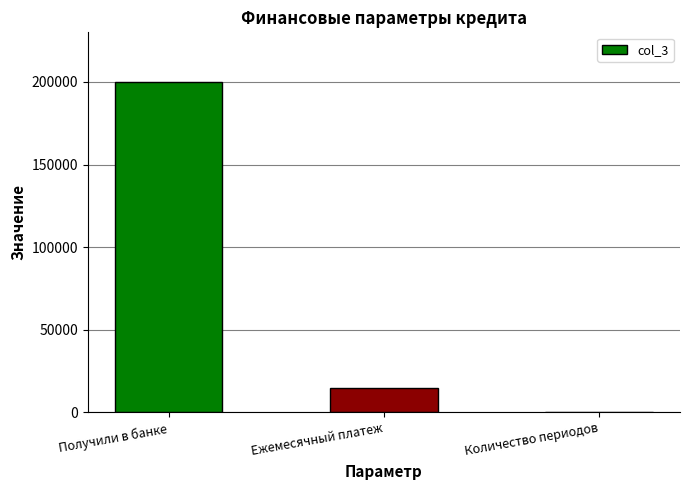

Which category has the highest value across all series?

Получили в банке